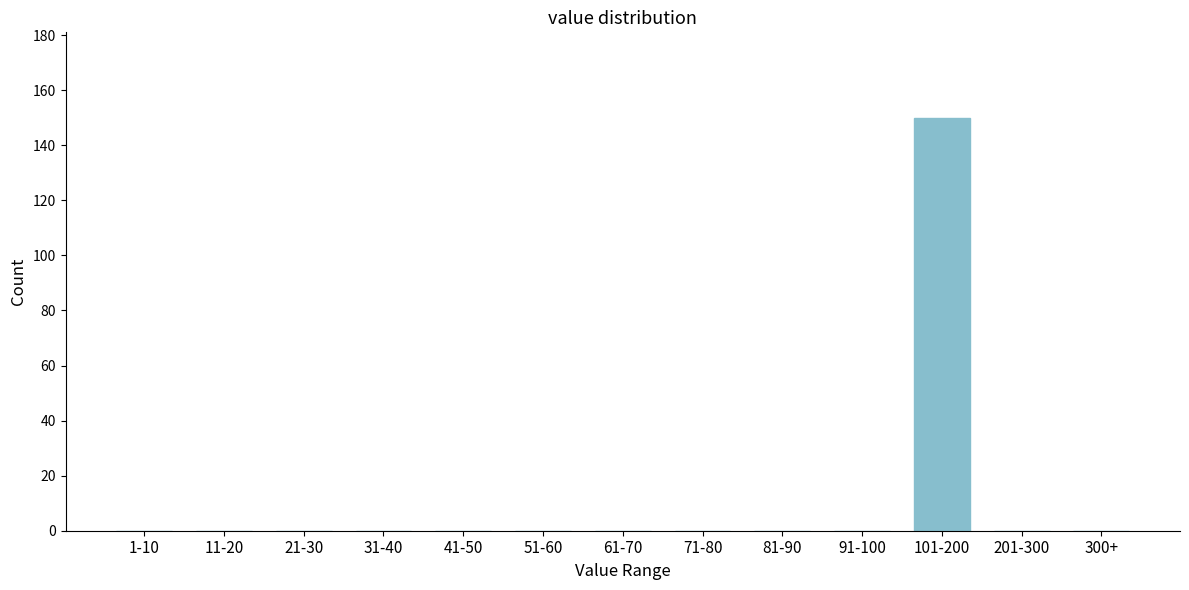

Reading left to right, what are all the values shown in this chart?

1-10=0	11-20=0	21-30=0	31-40=0	41-50=0	51-60=0	61-70=0	71-80=0	81-90=0	91-100=0	101-200=150	201-300=0	300+=0